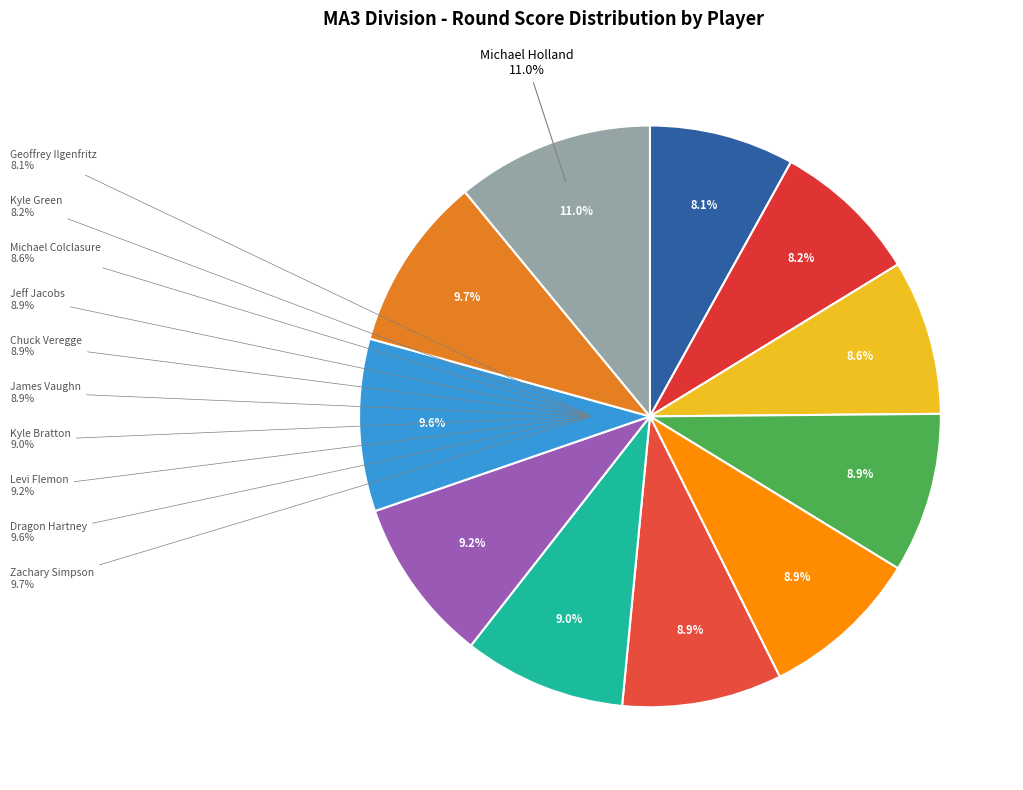

Which has a higher value, Dragon Hartney or Chuck Veregge?

Dragon Hartney